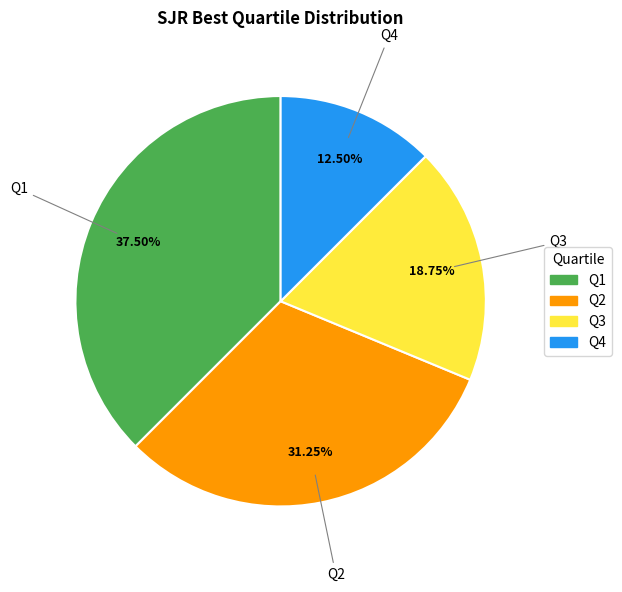

What is the largest slice in the pie chart?

Q1